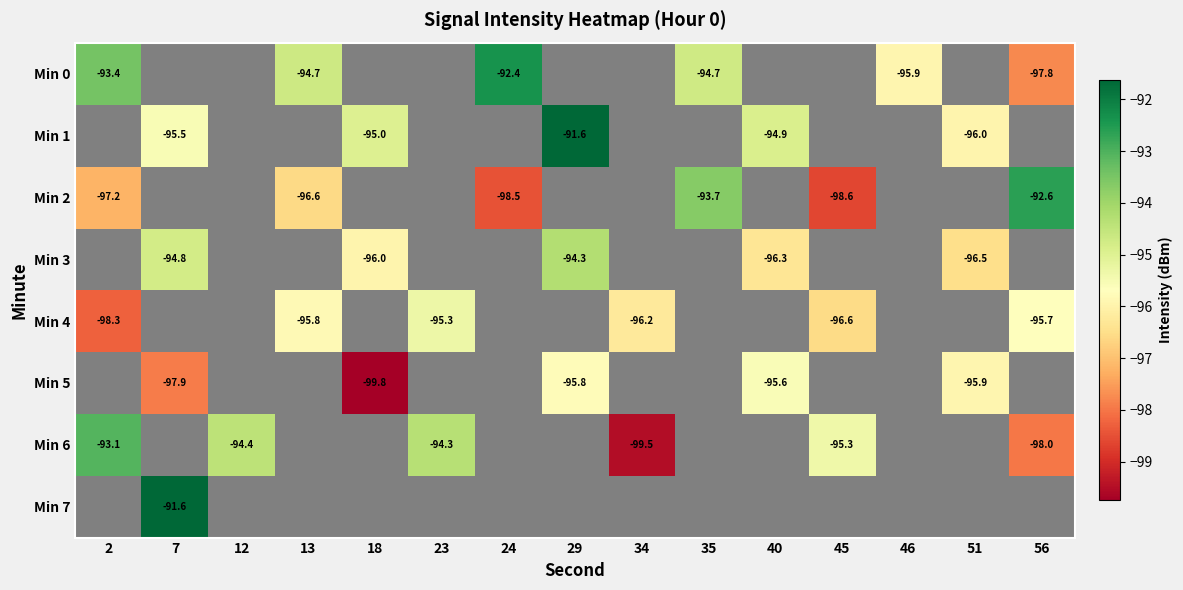

What is the difference between the maximum and minimum values in the Min 0 series?

5.4